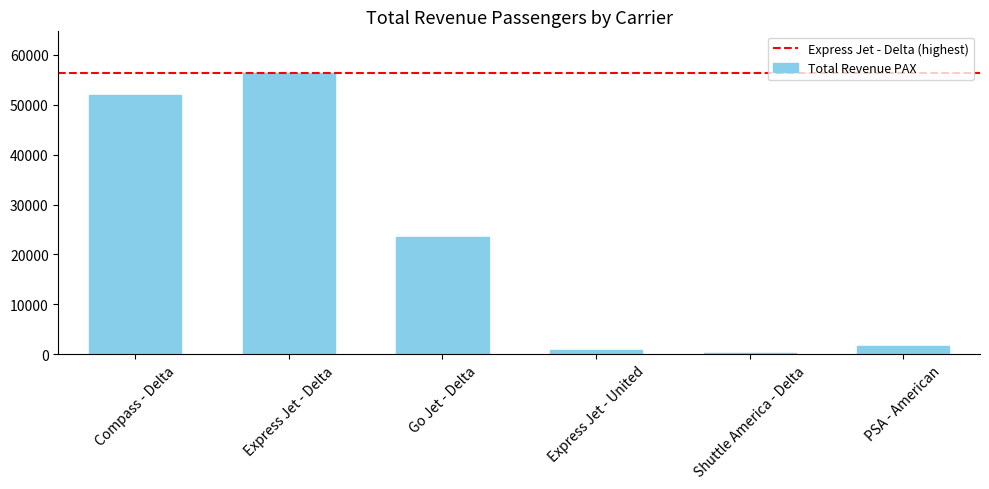

What is the label of the 4th bar from the right?

Go Jet - Delta